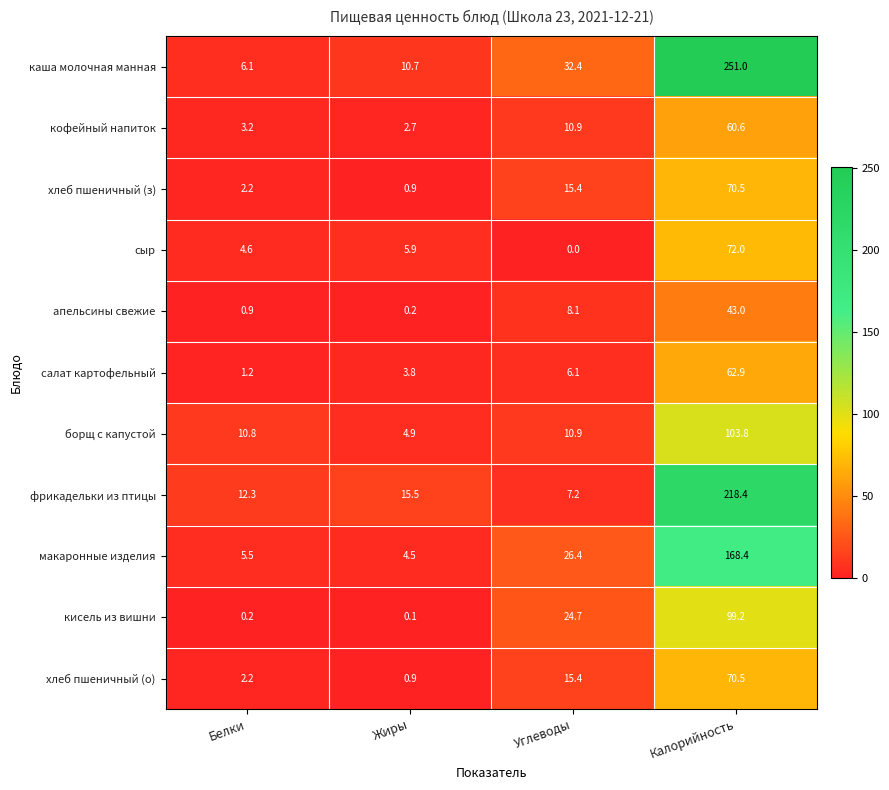

The value of кисель из вишни at Белки is 0.2. True or false?

True